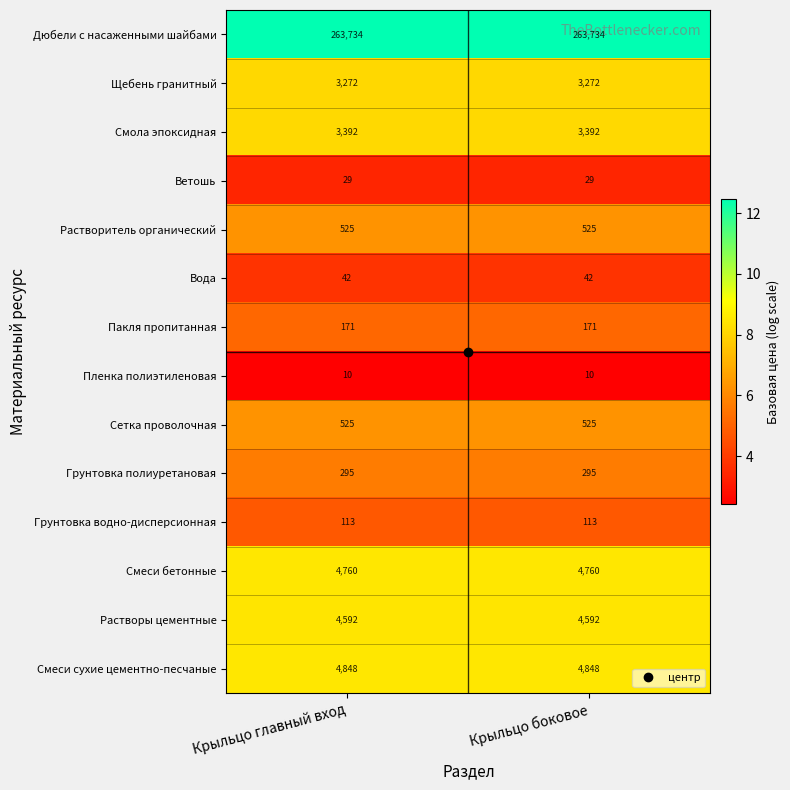

What is the total value across all series at Крыльцо главный вход?

286308